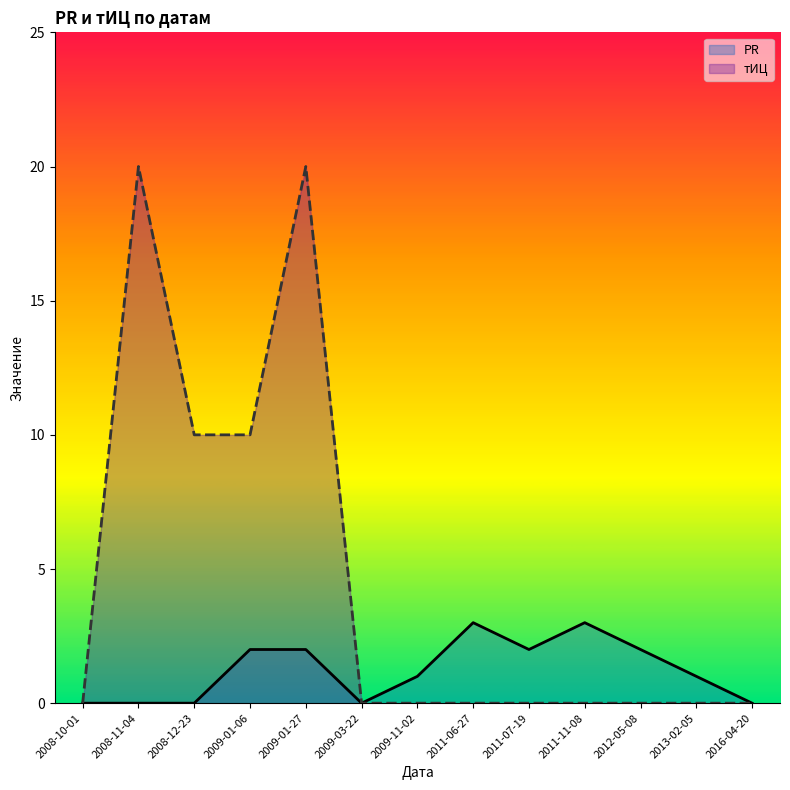

What is the label of the 3rd point from the left?

2008-12-23